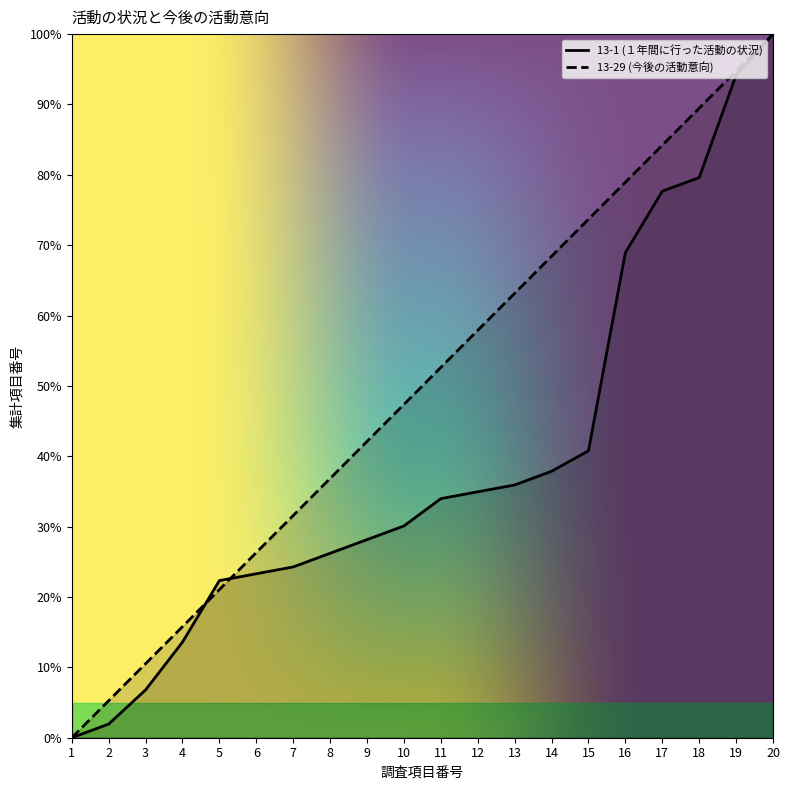

How many values in the 13-29 series exceed 52?

10